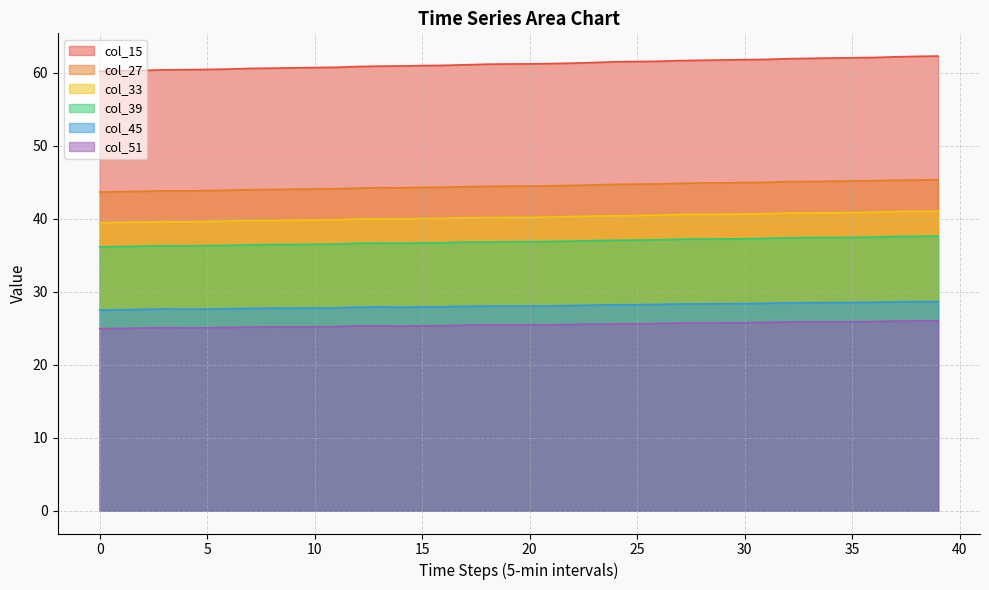

Count the number of data series in this chart.

6